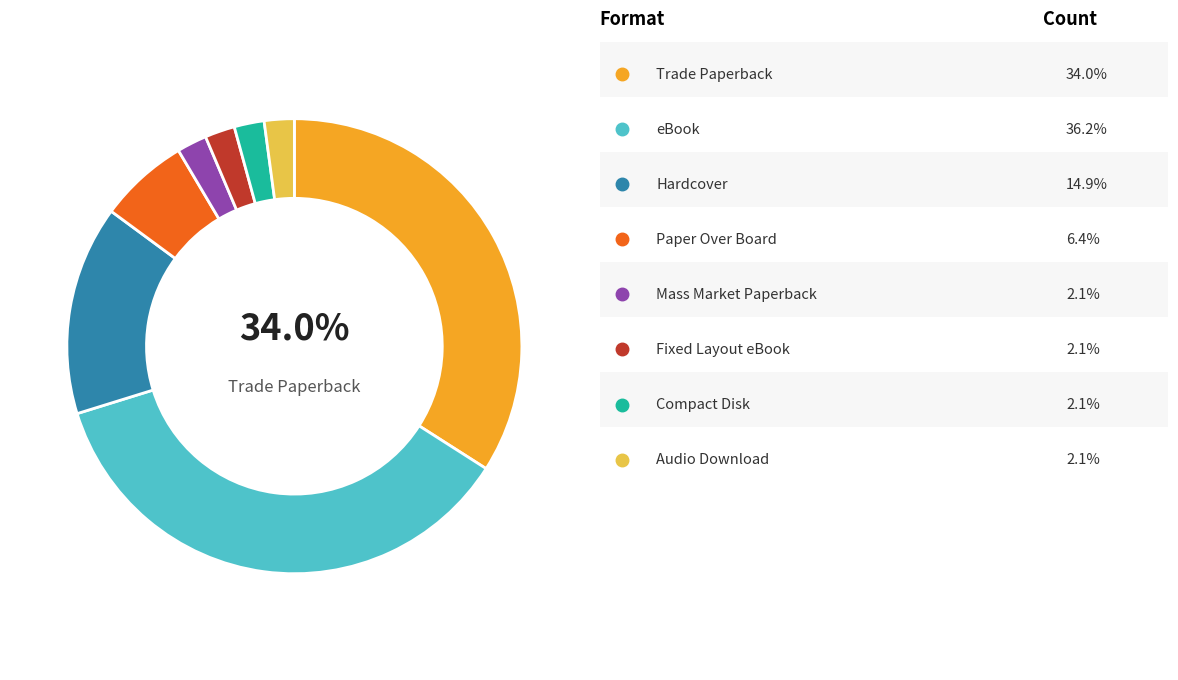

Is there a majority slice in this chart?

No